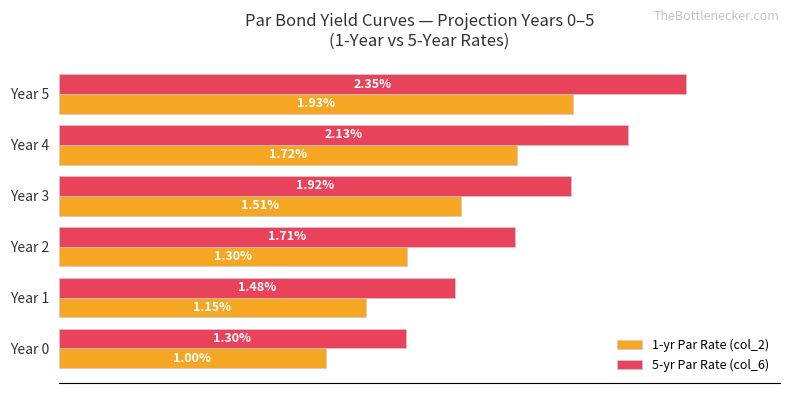

Which series has the widest spread of values?

5-yr Par Rate (col_6)